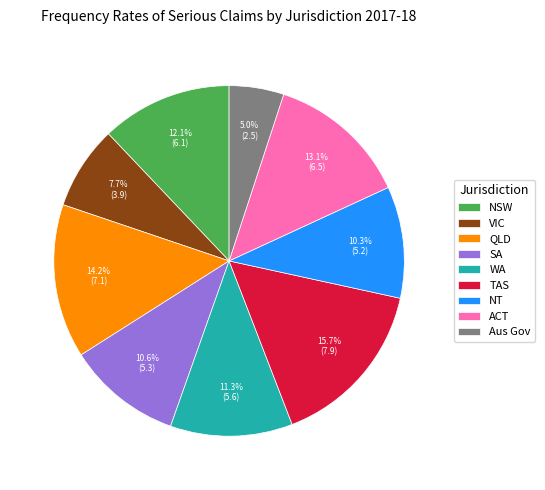

Is it true that WA is 11% of the pie?

True